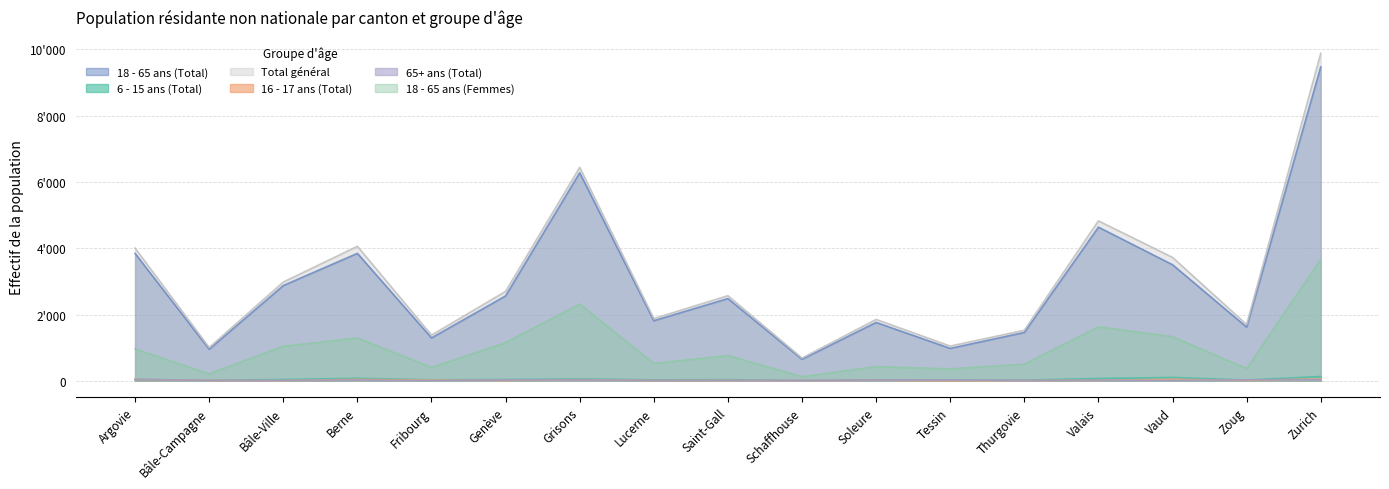

What is the total value across all series at Tessin?

2429